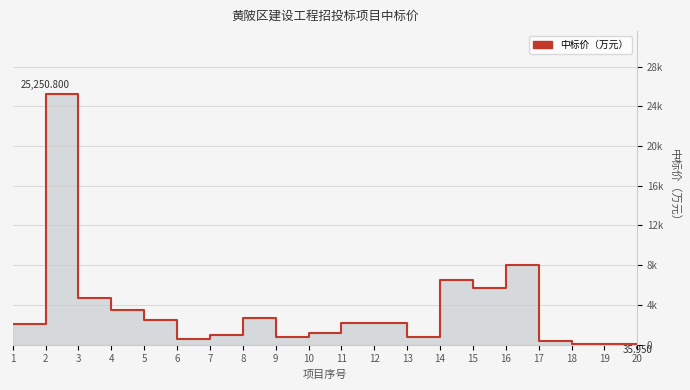

Which label corresponds to the largest value in the chart?

2